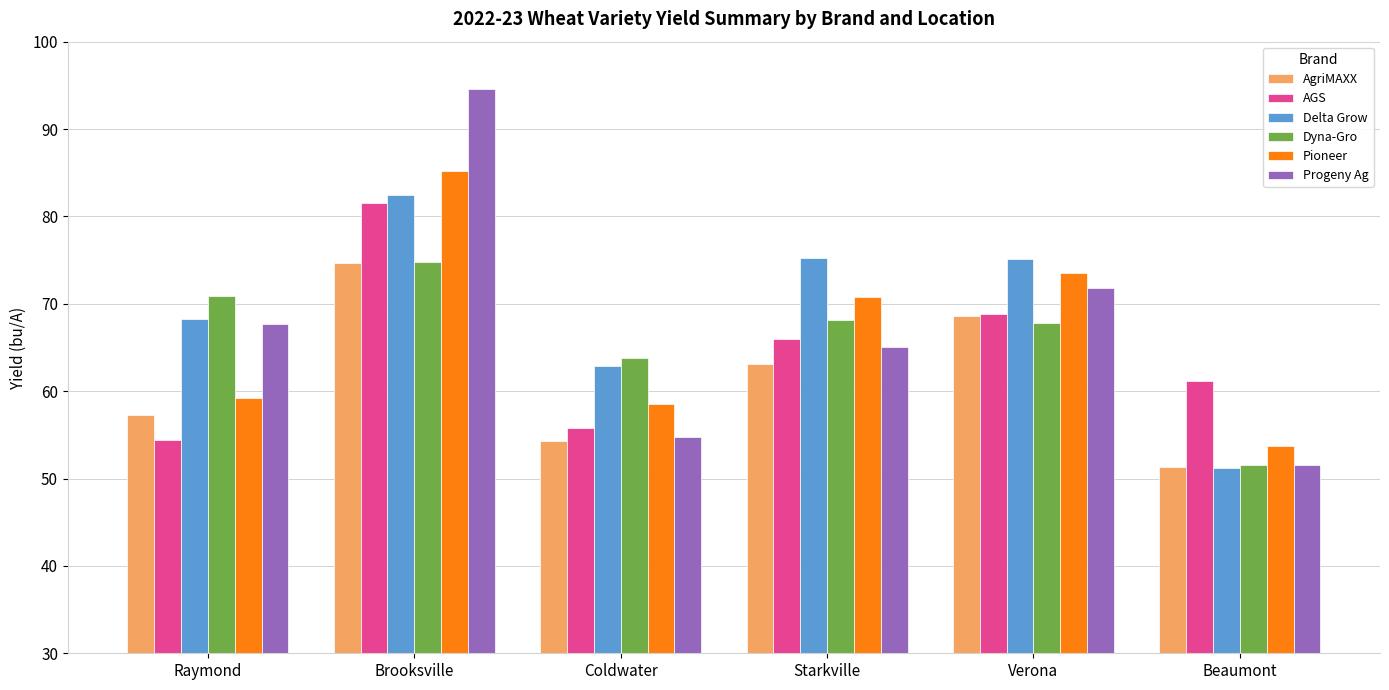

What is the spread (max minus min) of values at Brooksville?

19.8